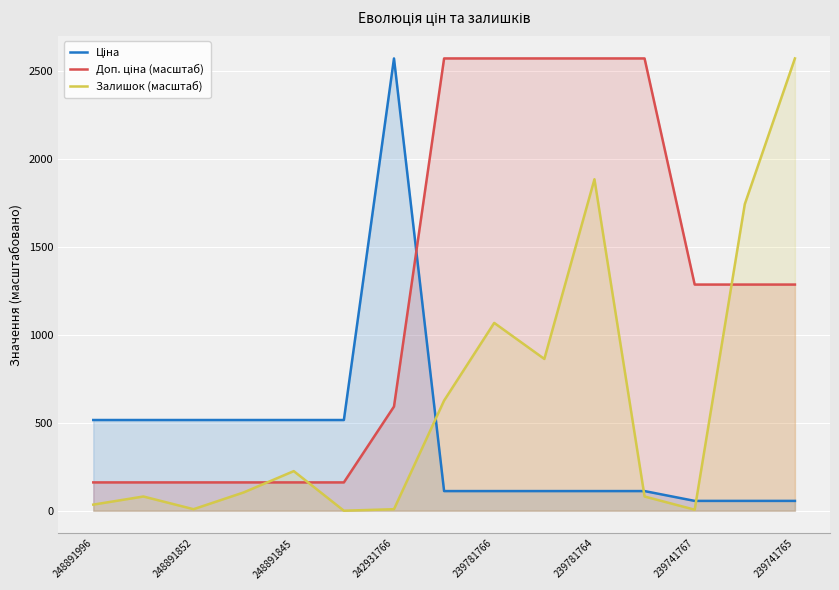

Reading left to right, what are all the values shown in this chart?

Ціна: 515.8	515.8	515.8	515.8	515.8	515.8	2572.0	111.7	111.7	111.7	111.7	111.7	55.9	55.9	55.9
Доп. ціна (масштаб): 161.0	161.0	161.0	161.0	161.0	161.0	592.3	2572.0	2572.0	2572.0	2572.0	2572.0	1286.1	1286.1	1286.1
Залишок (масштаб): 34.6	80.8	8.7	103.9	225.2	0.0	8.7	626.4	1068.1	863.1	1885.0	80.8	5.8	1743.6	2572.0